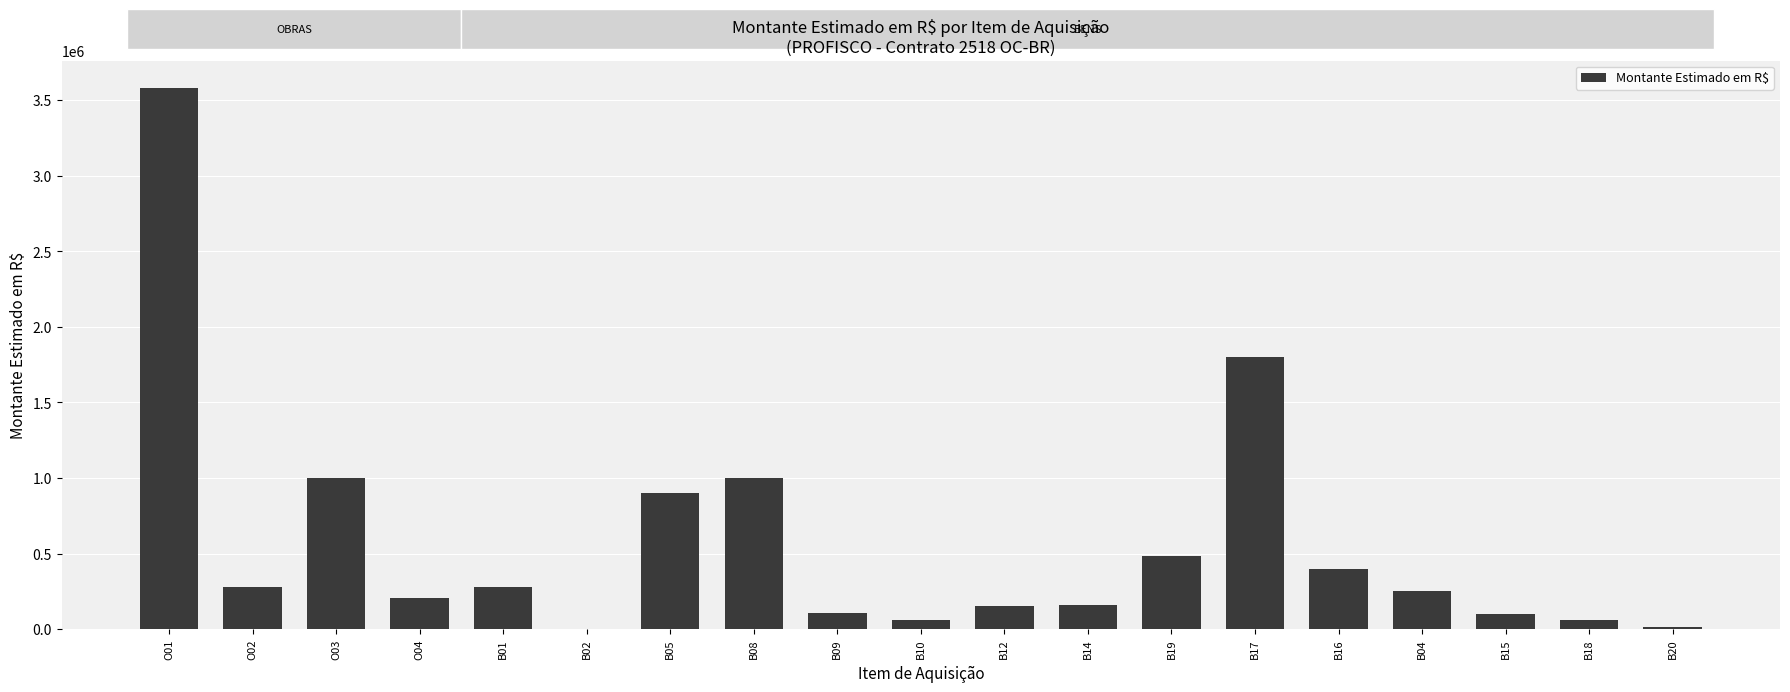

Which has a higher value, O03 or B12?

O03